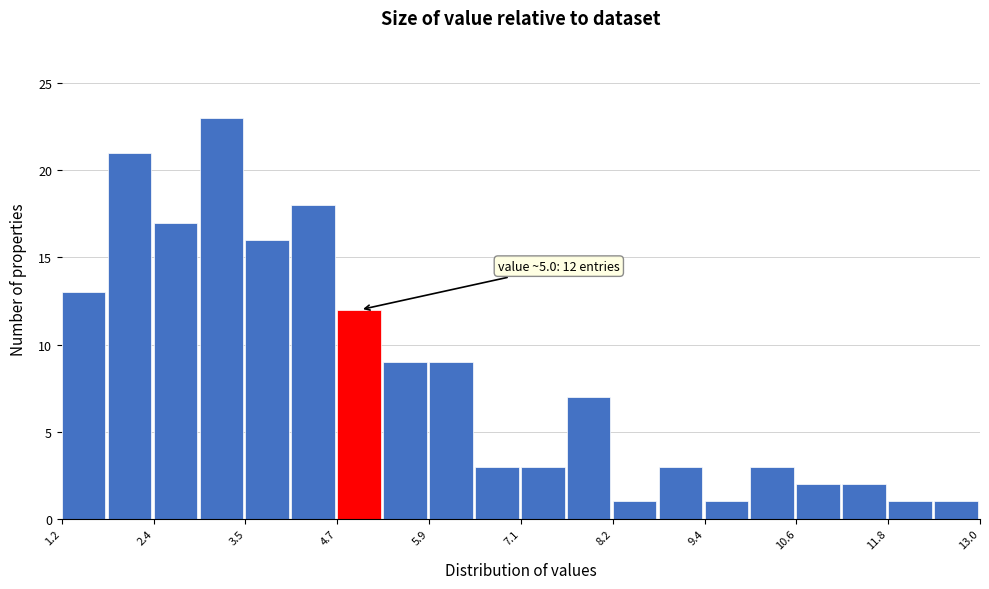

Around what value on the x-axis is the tallest bar? Give the approximate position of its centre, as read against the axis.

3.2